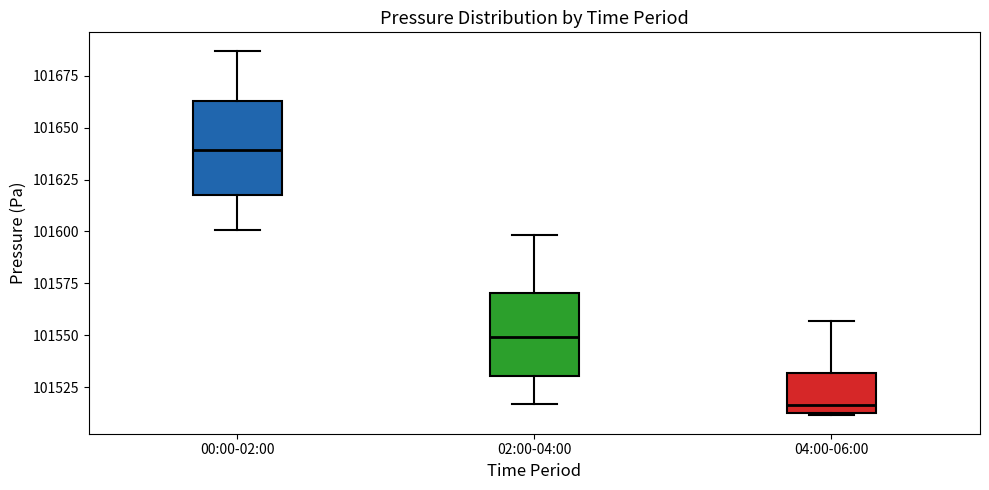

Reading left to right, transcribe this box plot: for each box, give where its median line is, the range the box spans, and where its two whiskers end, as read against the y-axis. The values are not printed on the chart, so give them approximately, as read against the axis.

00:00-02:00: median 101640, box 101615 to 101665, whiskers 101600 to 101685
02:00-04:00: median 101550, box 101530 to 101570, whiskers 101515 to 101600
04:00-06:00: median 101515 (just above the box's lower edge), box 101515 to 101530, whiskers 101510 to 101555